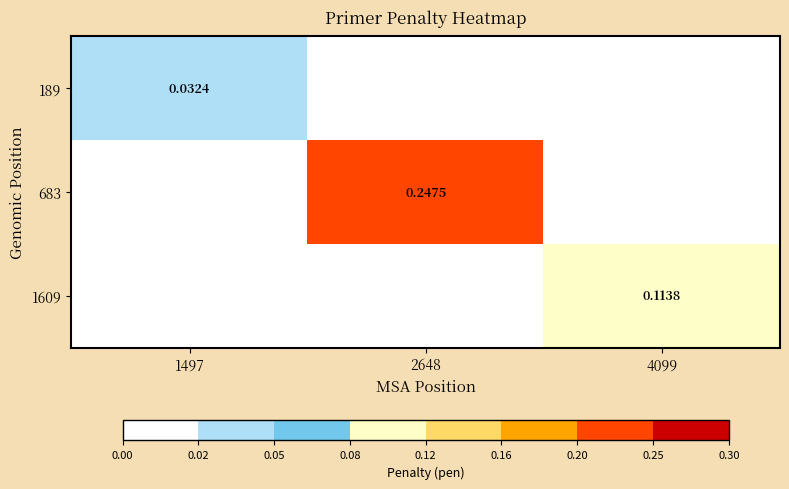

How many values in the 683 series exceed 0?

1